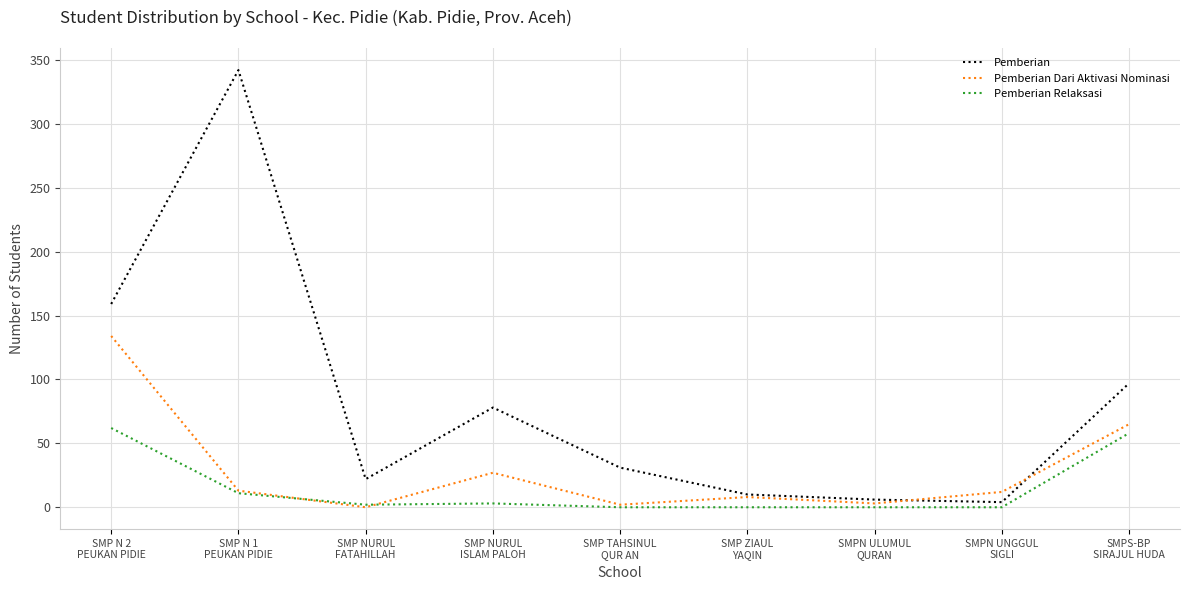

List the series in order of their peak value, lowest first.

Pemberian Relaksasi, Pemberian Dari Aktivasi Nominasi, Pemberian